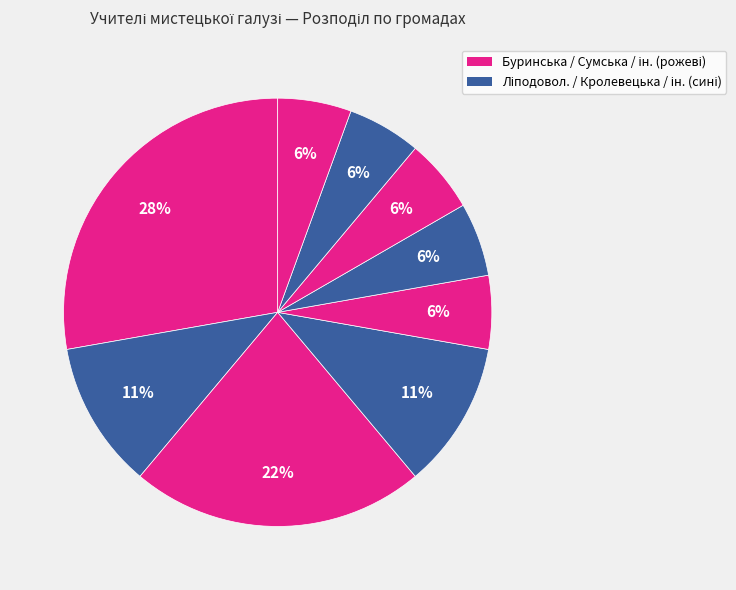

How many slices are in this pie chart?

9